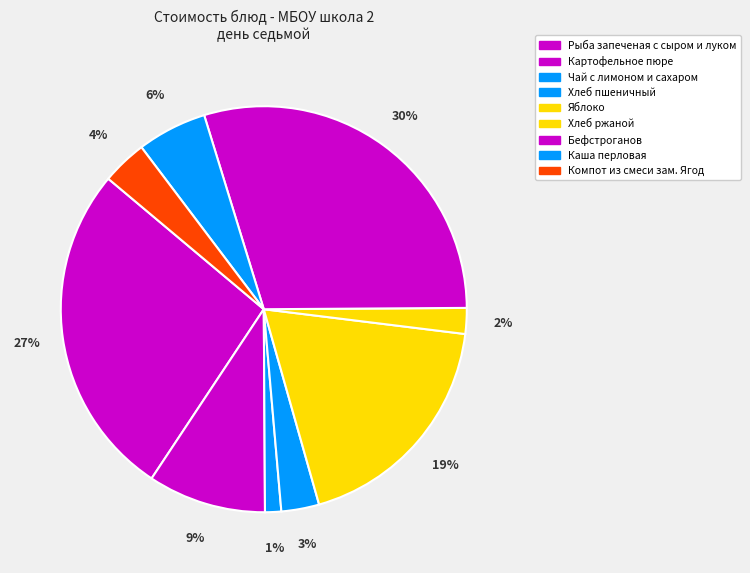

What portion of the pie excludes Компот из смеси зам. Ягод?

96.4%